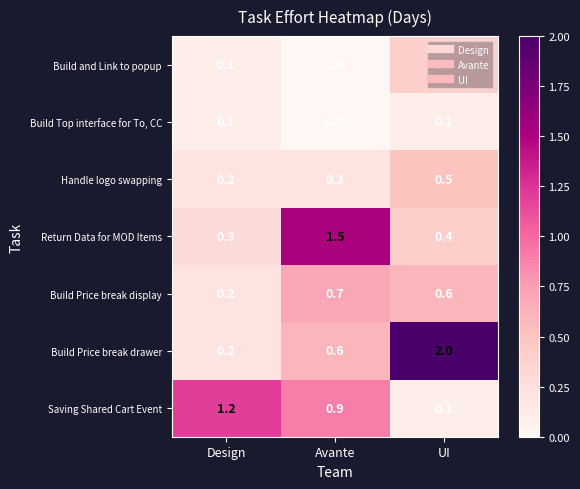

What is the difference between the second highest and minimum values in the Build Price break display series?

0.4